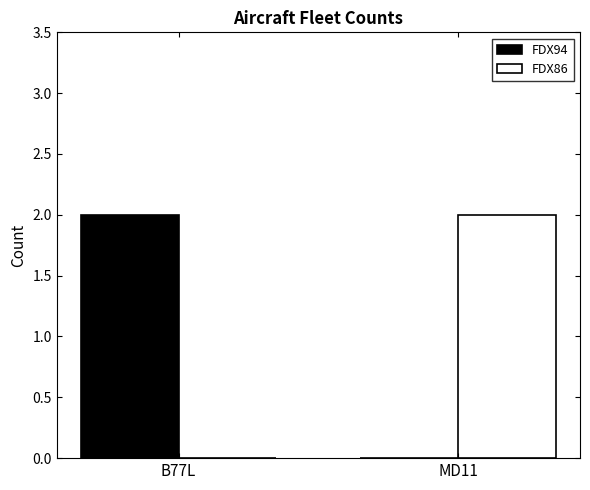

Which category has the highest value in the FDX94 series?

B77L